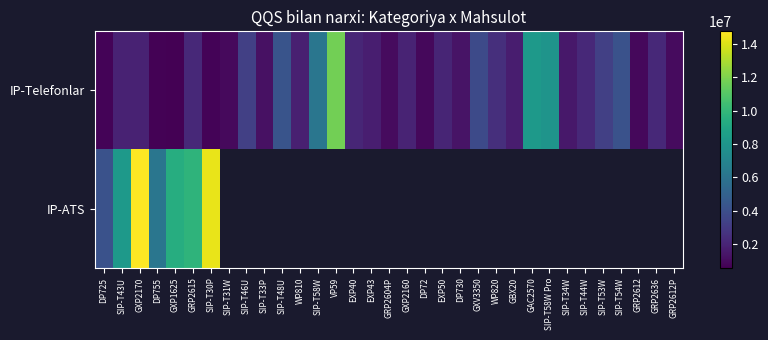

Is it true that IP-Telefonlar equals 5110925.6 at GAC2570?

False